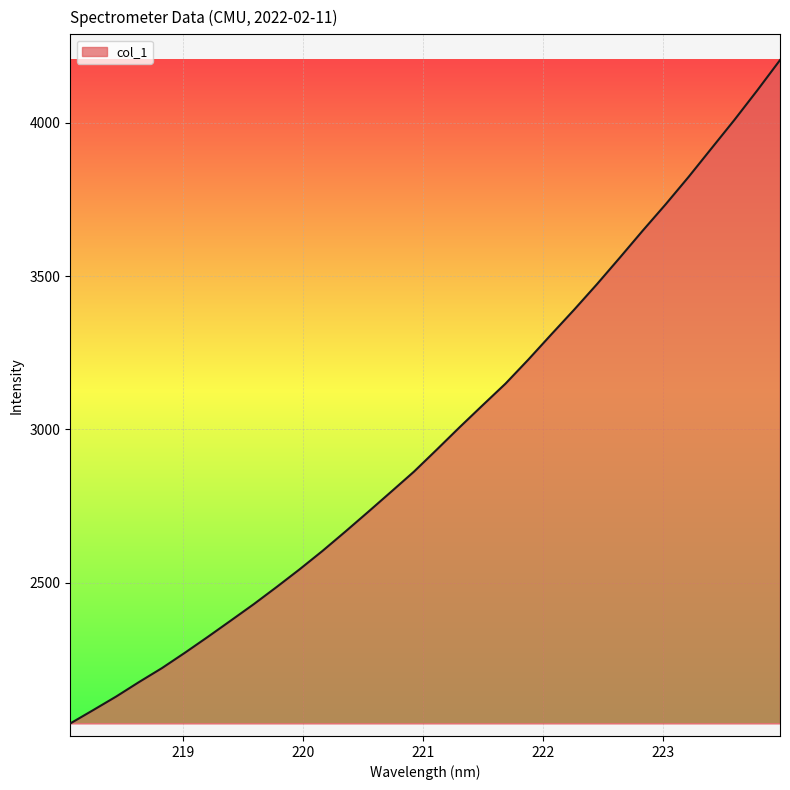

What is the greatest value displayed?

4204.2